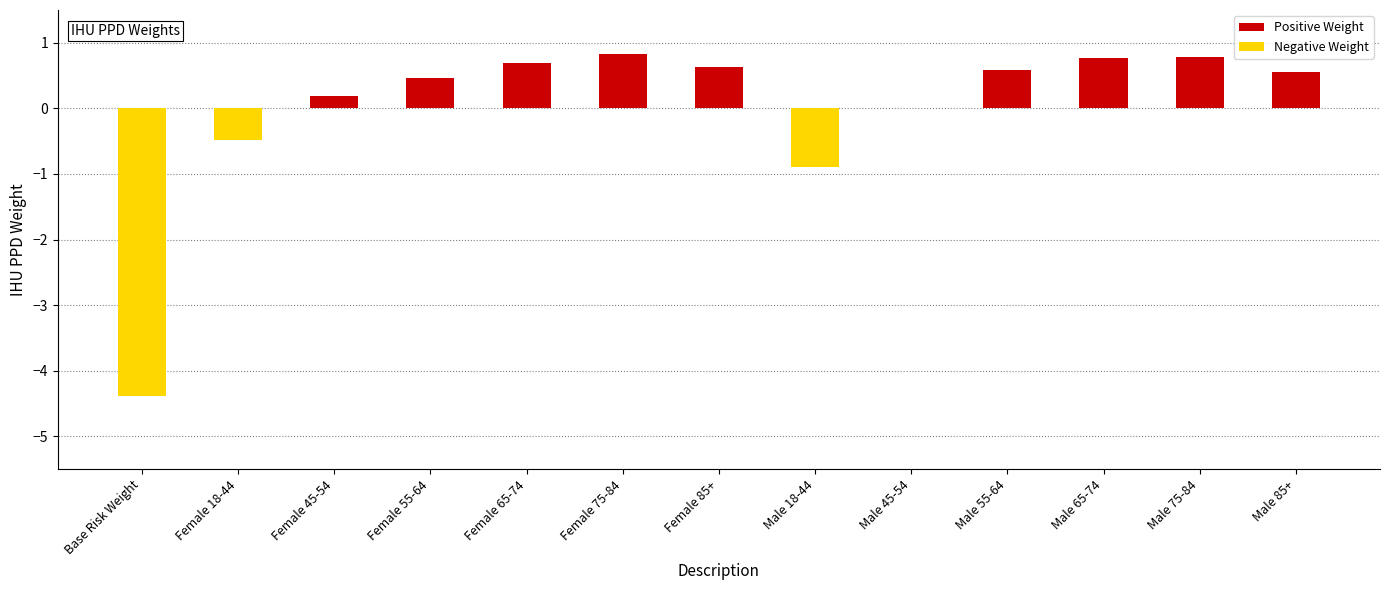

What is the difference between the values at Female 18-44 and Base Risk Weight?

3.9